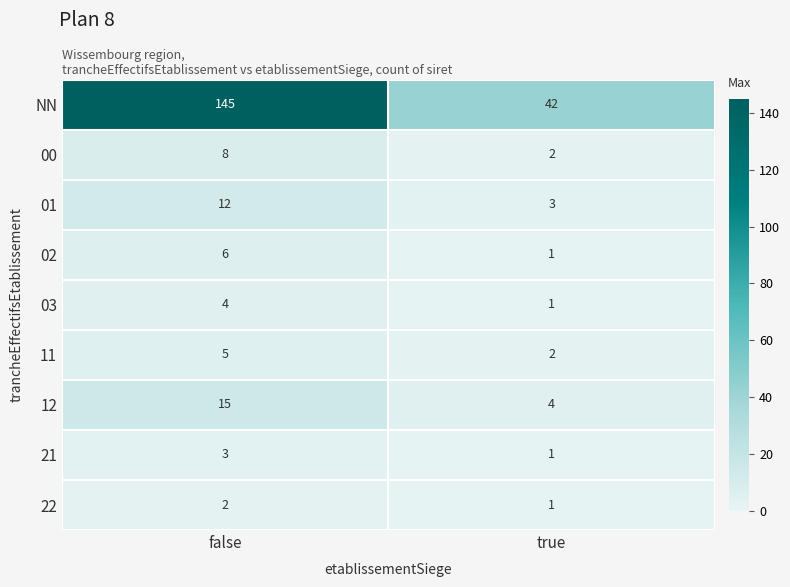

What is the average value of the 01 series?

8